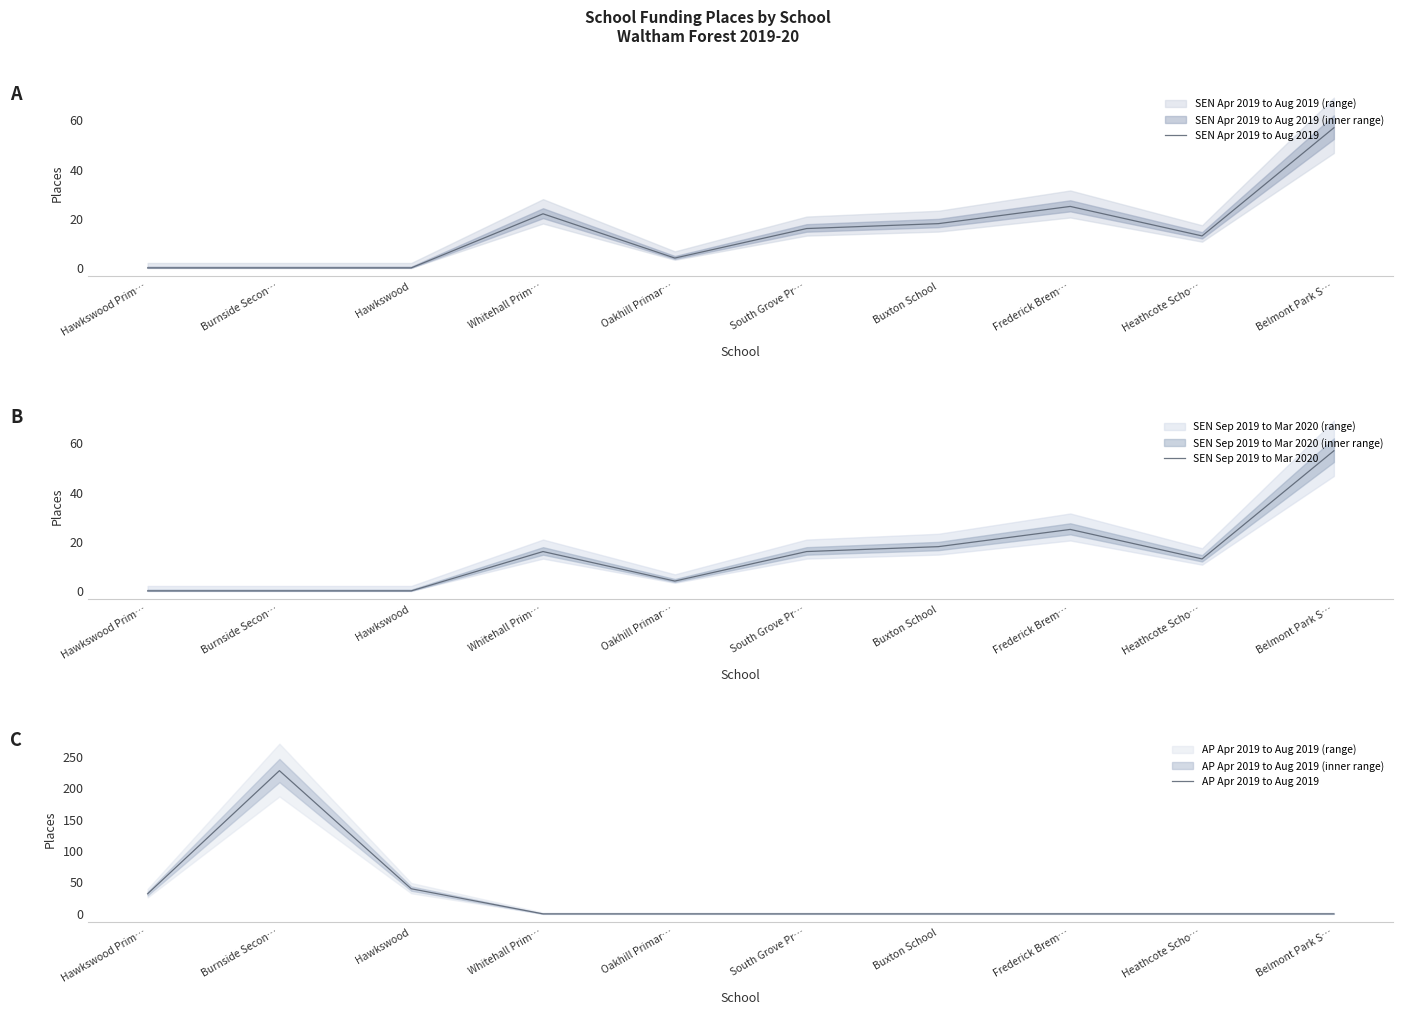

Is the value of SEN Sep 2019 to Mar 2020 at Heathcote Scho… greater than the value of AP Apr 2019 to Aug 2019 at Whitehall Prim…?

Yes